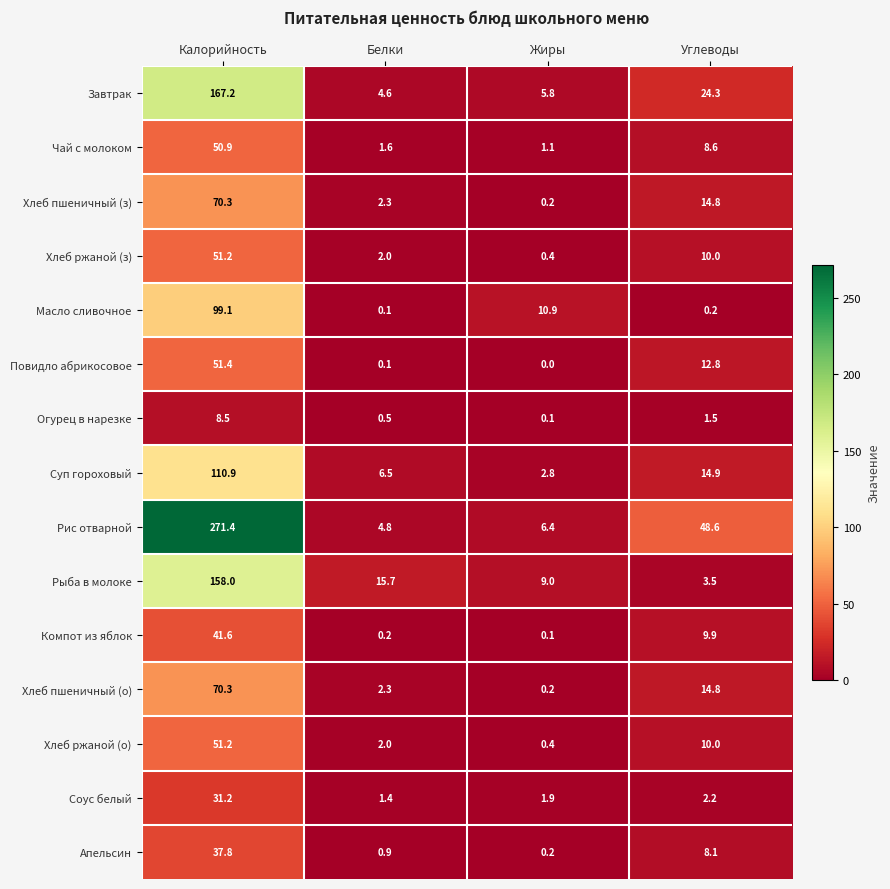

At which label is Завтрак closest to 85?

Углеводы